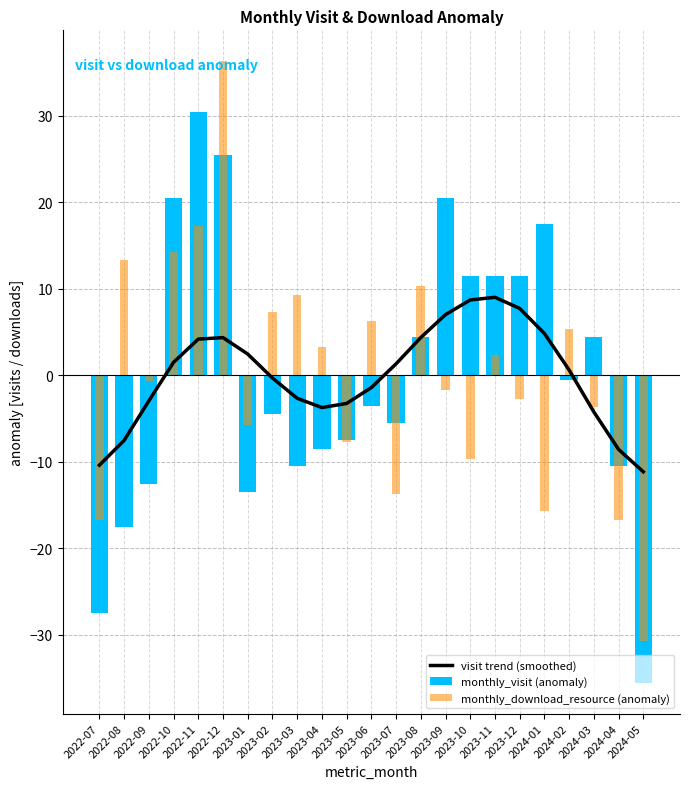

Where is monthly_visit (anomaly) nearest to the value -2?

2024-02